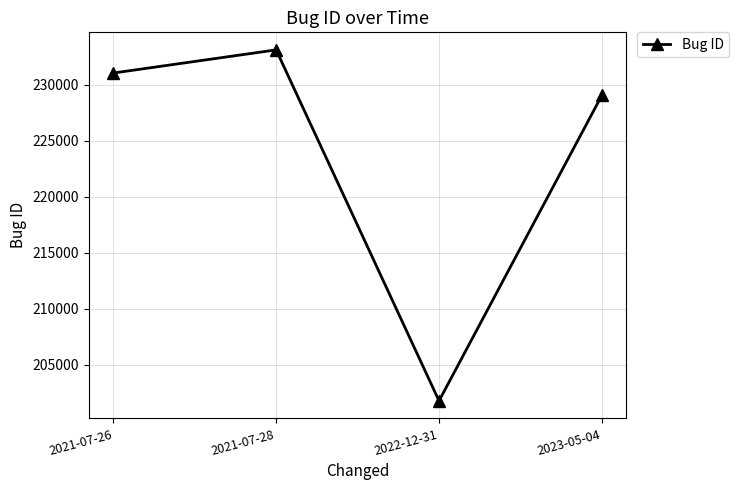

Does the chart have visible grid lines?

Yes